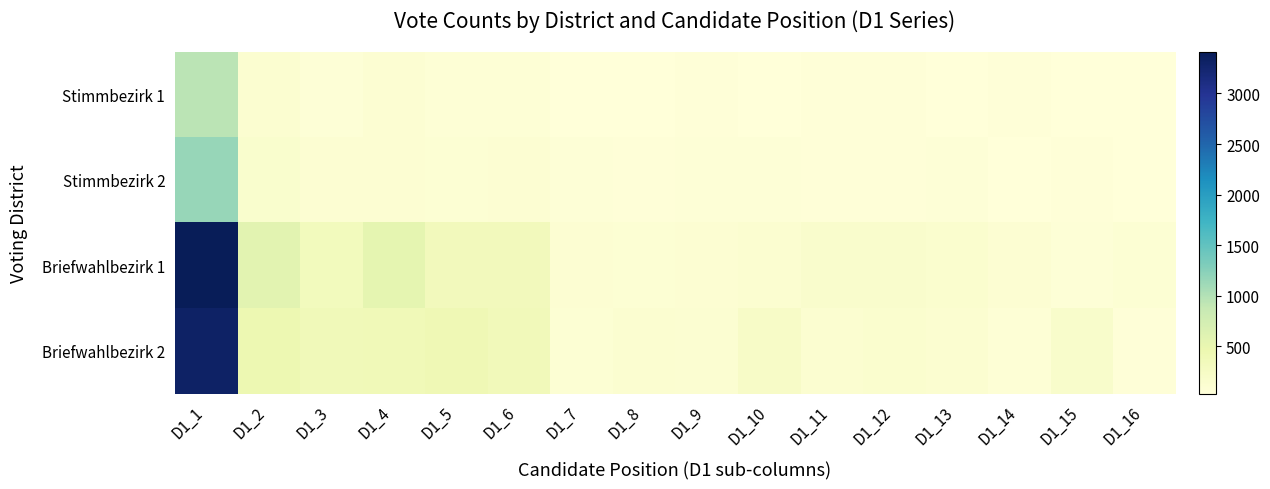

List the series in order of their peak value, lowest first.

Stimmbezirk 1, Stimmbezirk 2, Briefwahlbezirk 2, Briefwahlbezirk 1